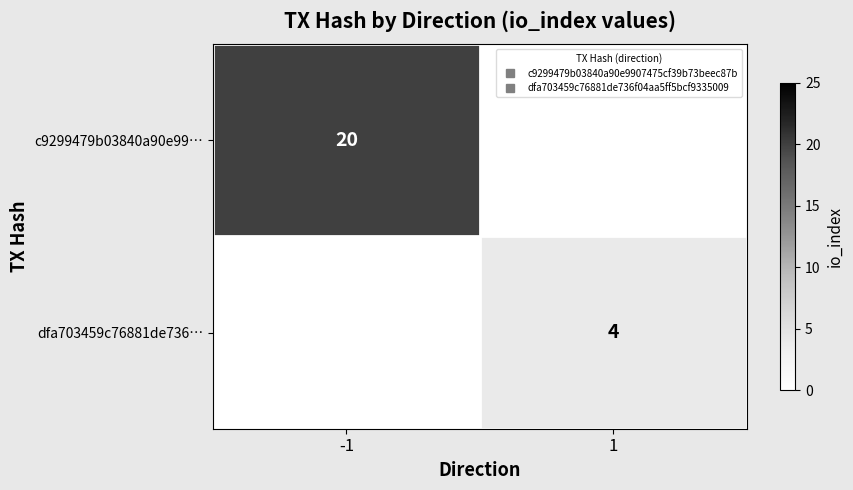

How many categories are shown in the chart?

2